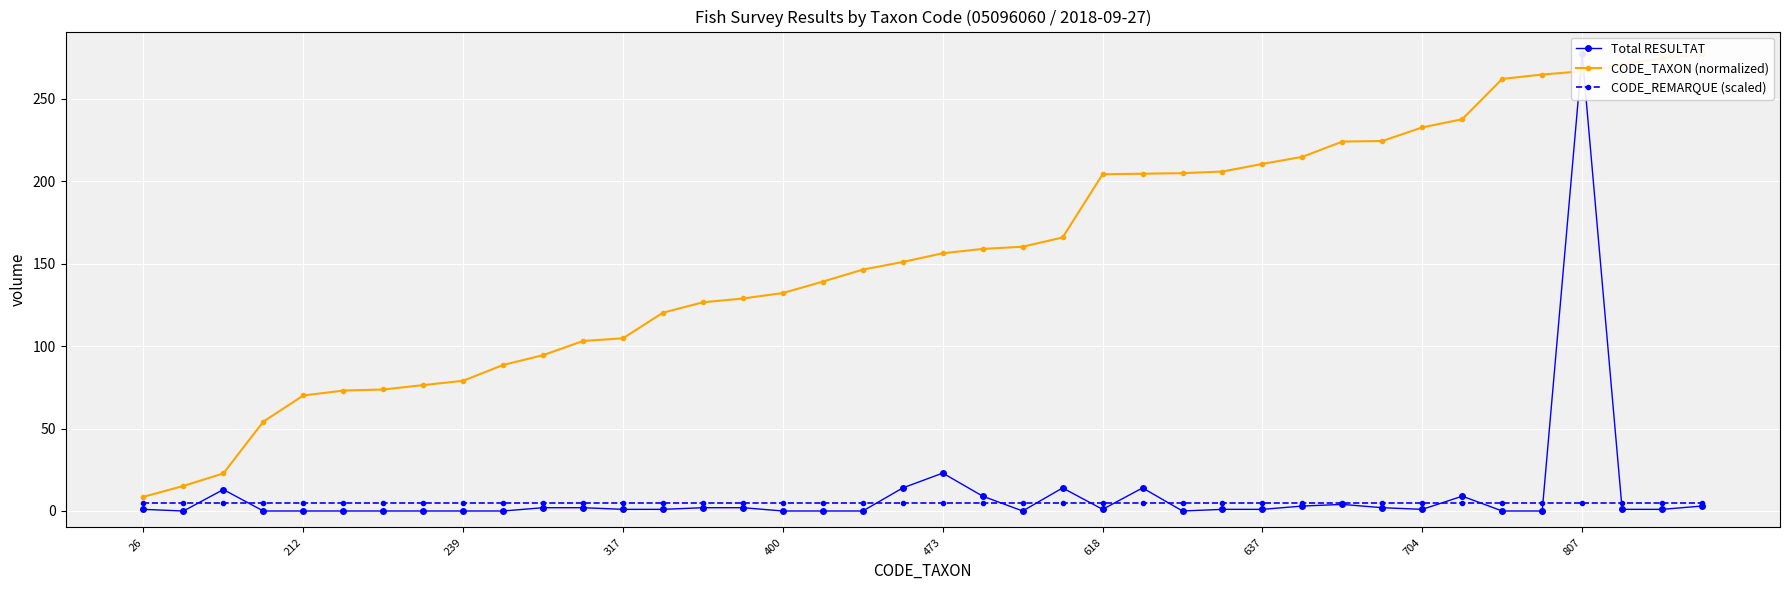

What is the sum of all Total RESULTAT values?

402.0